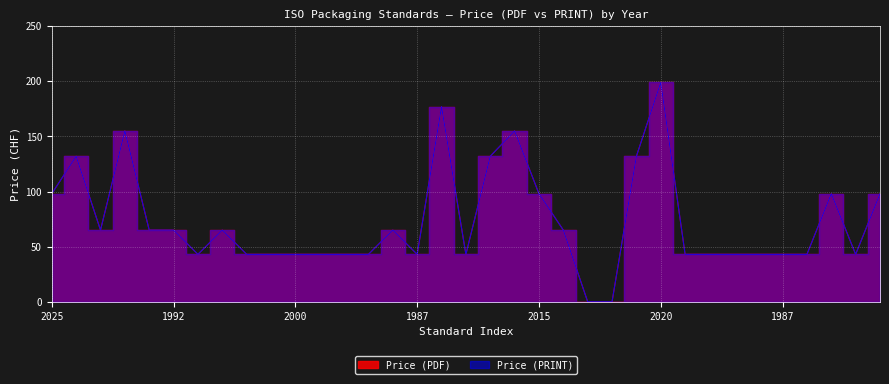

Is it true that Price (PRINT) equals 21 at 2016?

False